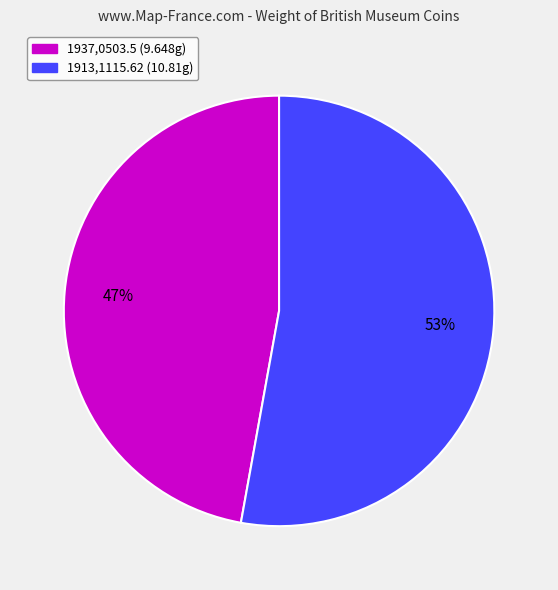

Rank the categories by value from lowest to highest.

1937,0503.5, 1913,1115.62